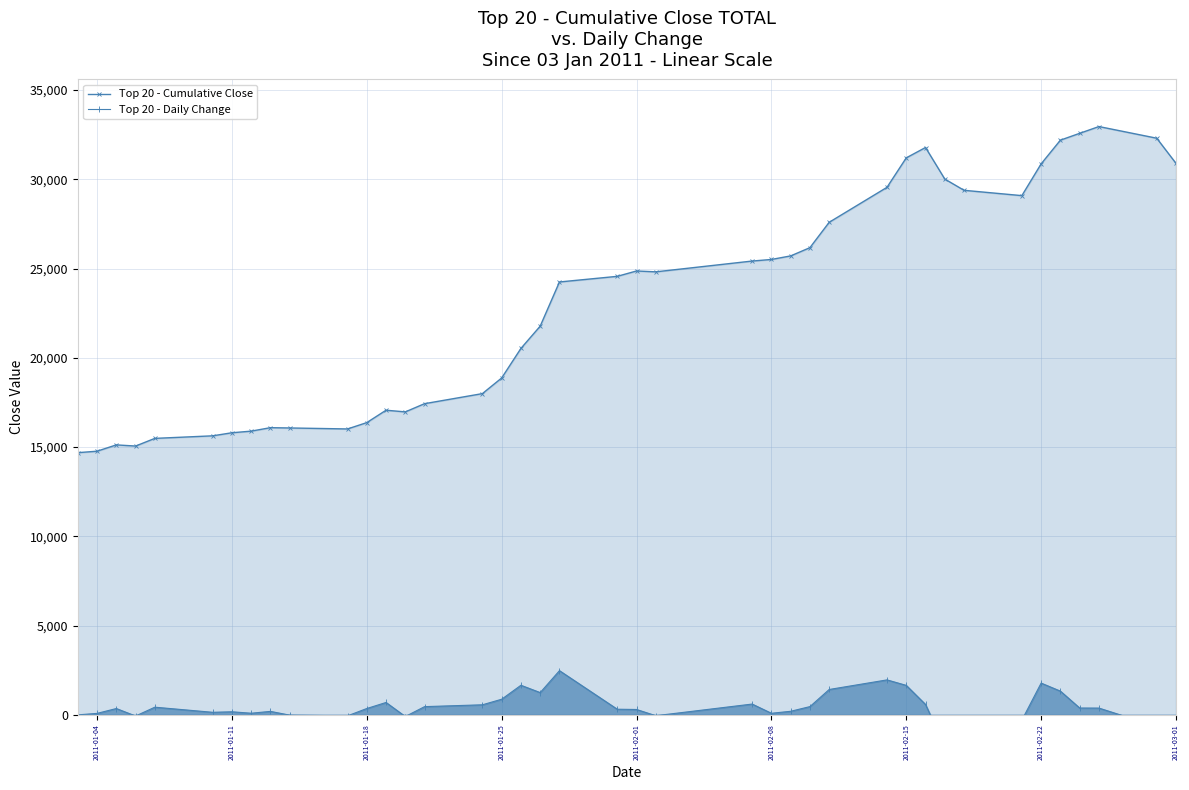

What is the highest value of the Top 20 - Cumulative Close series?

32955.0